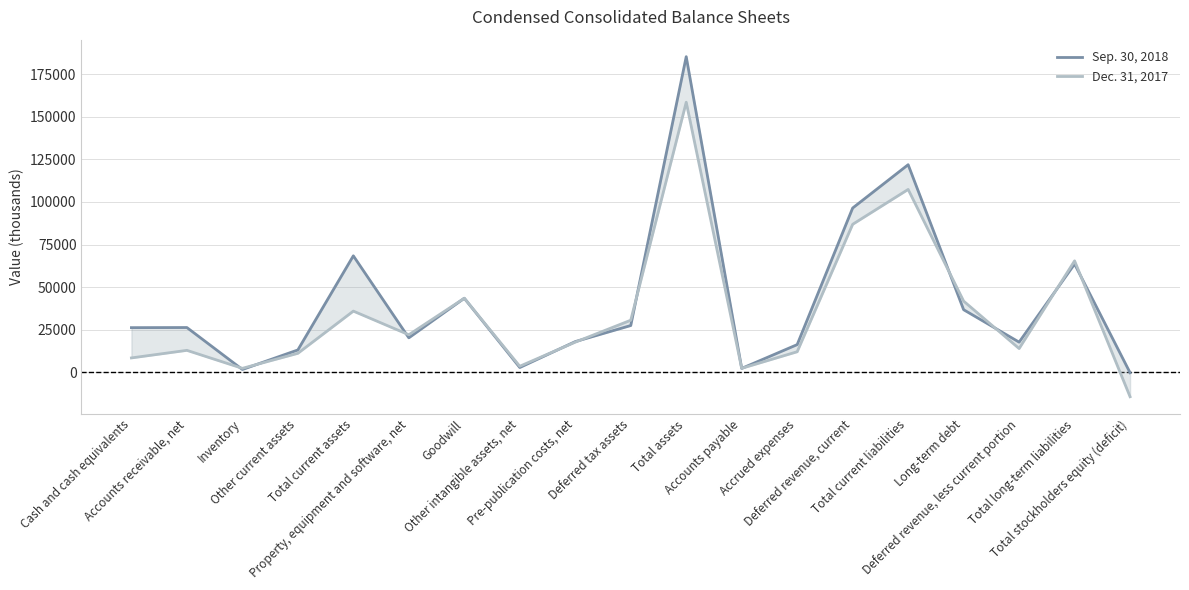

What is the value of the Dec. 31, 2017 point at the 14th from the left?

86913